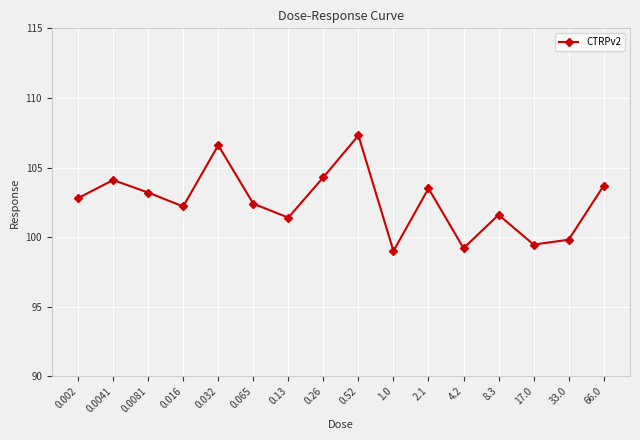

What is the maximum value shown in the chart?

107.3